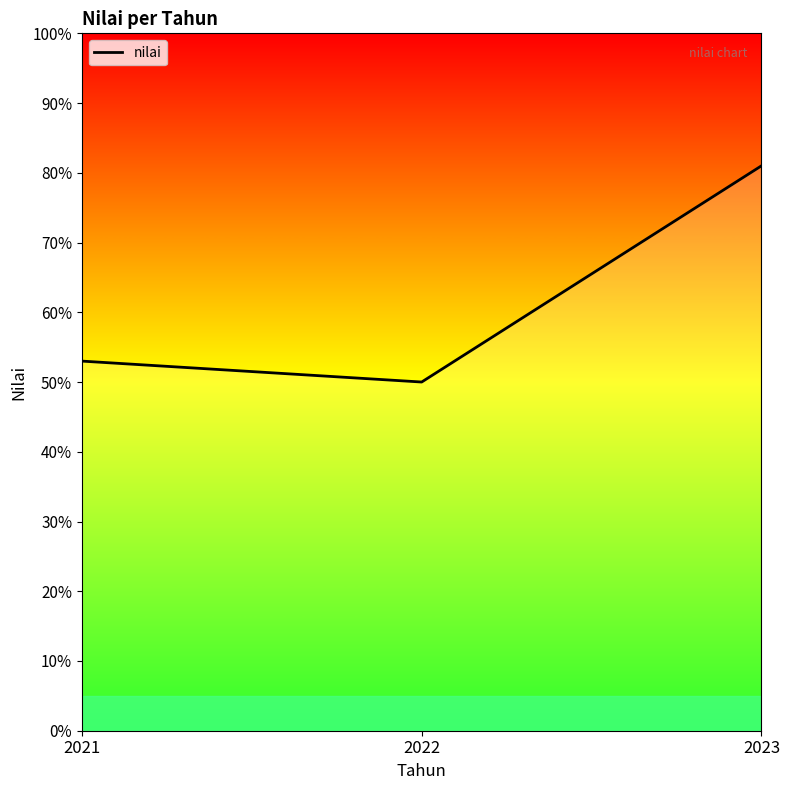

What is the value of the 2nd point from the left?

50